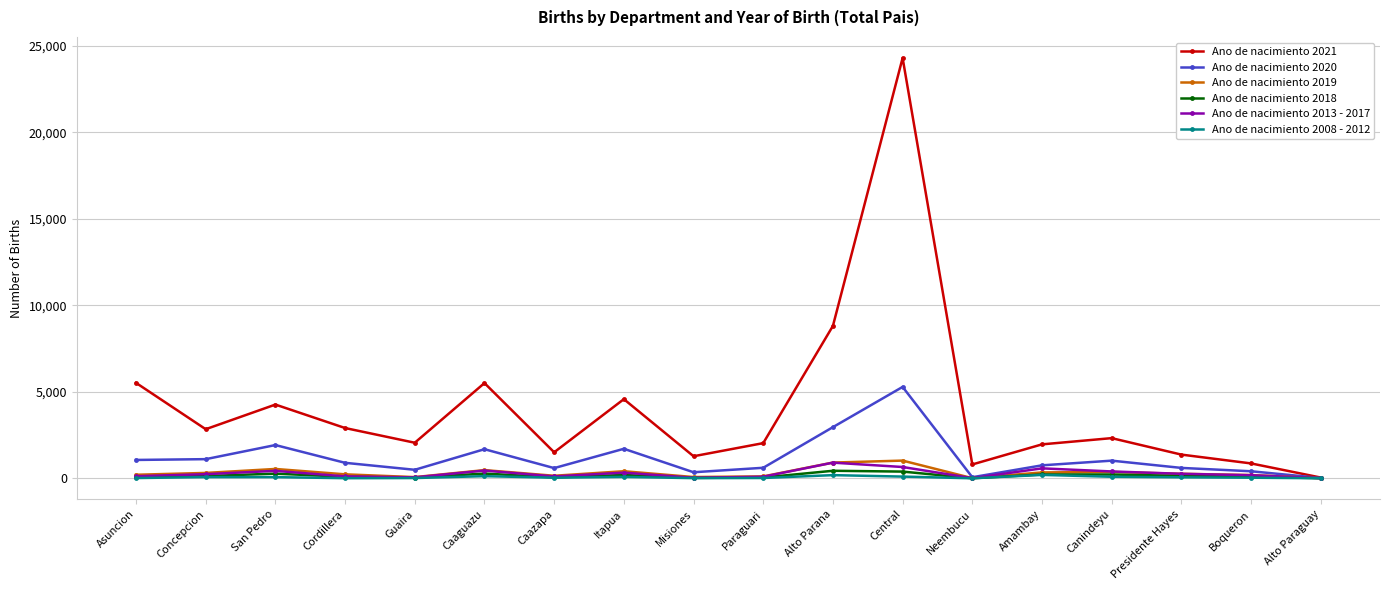

True or false: Ano de nacimiento 2018 has a value of 275 at Caaguazu.

True